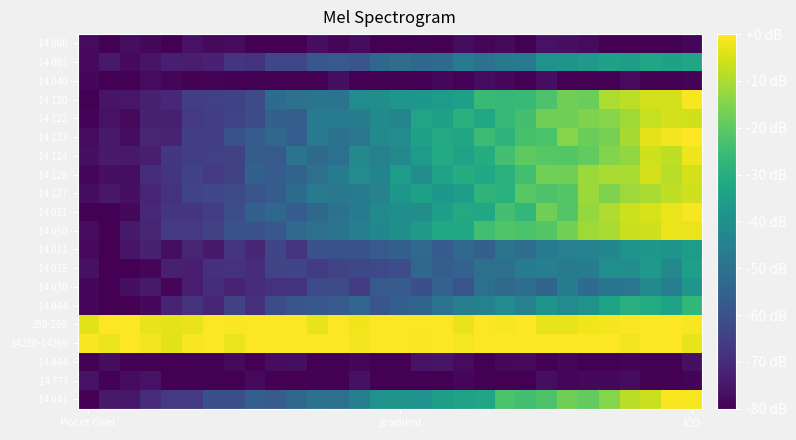

Rank the series by their maximum value, from highest to lowest.

14 123, 250-269, 14250-14269, 14 041, 14 051, 14 120, 14 124, 14 050, 14 126, 14 122, 14 127, 14 044, 14 001, 14 035, 14 011, 14 030, 14 444, 14 777, 14 000, 14 040